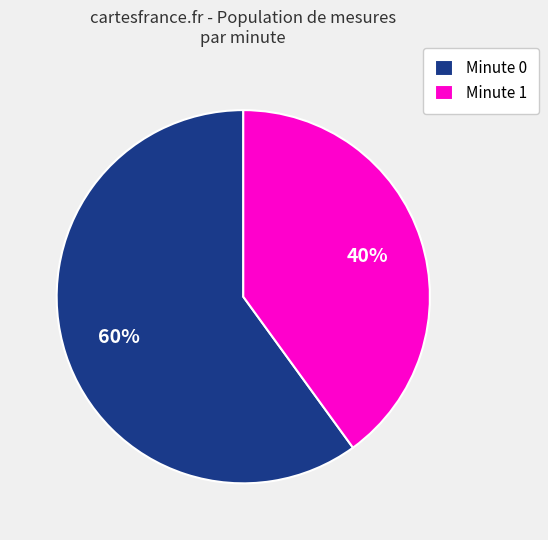

Is there a majority slice in this chart?

Yes